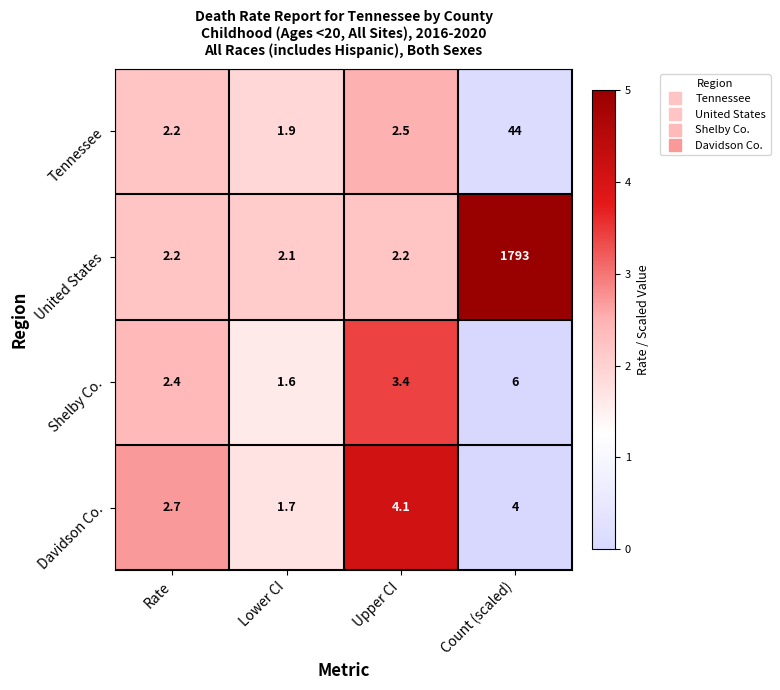

True or false: Tennessee has a value of 44.0 at Count (scaled).

True